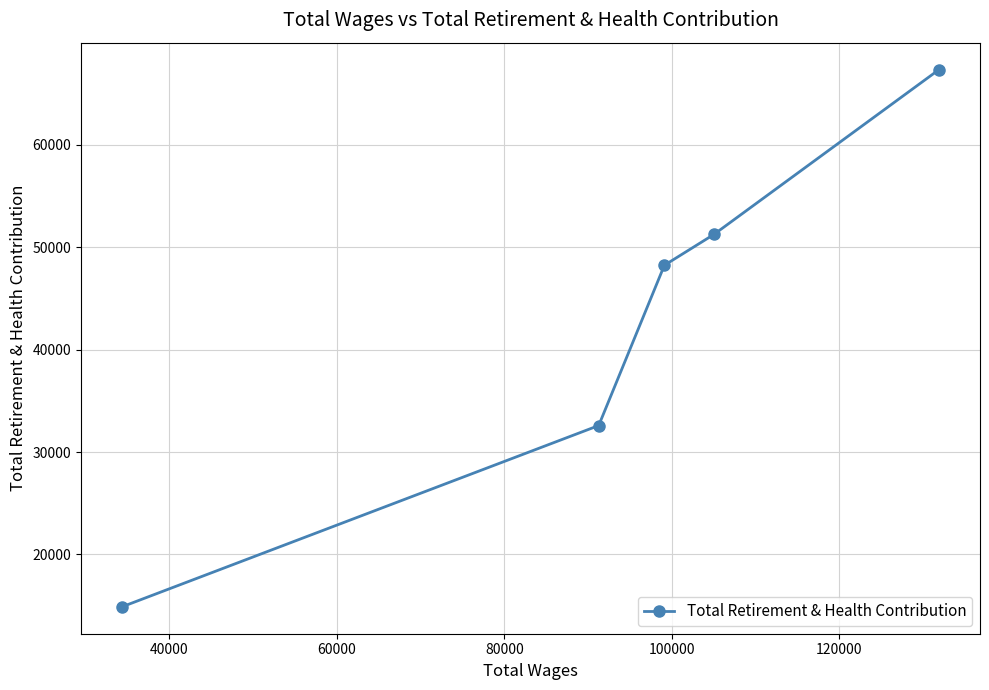

What is the value of the 4th point from the left?

51251